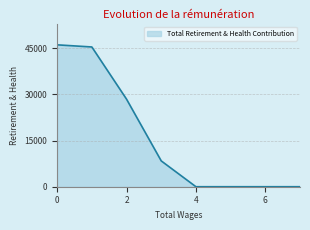

What is the maximum value shown in the chart?

46123